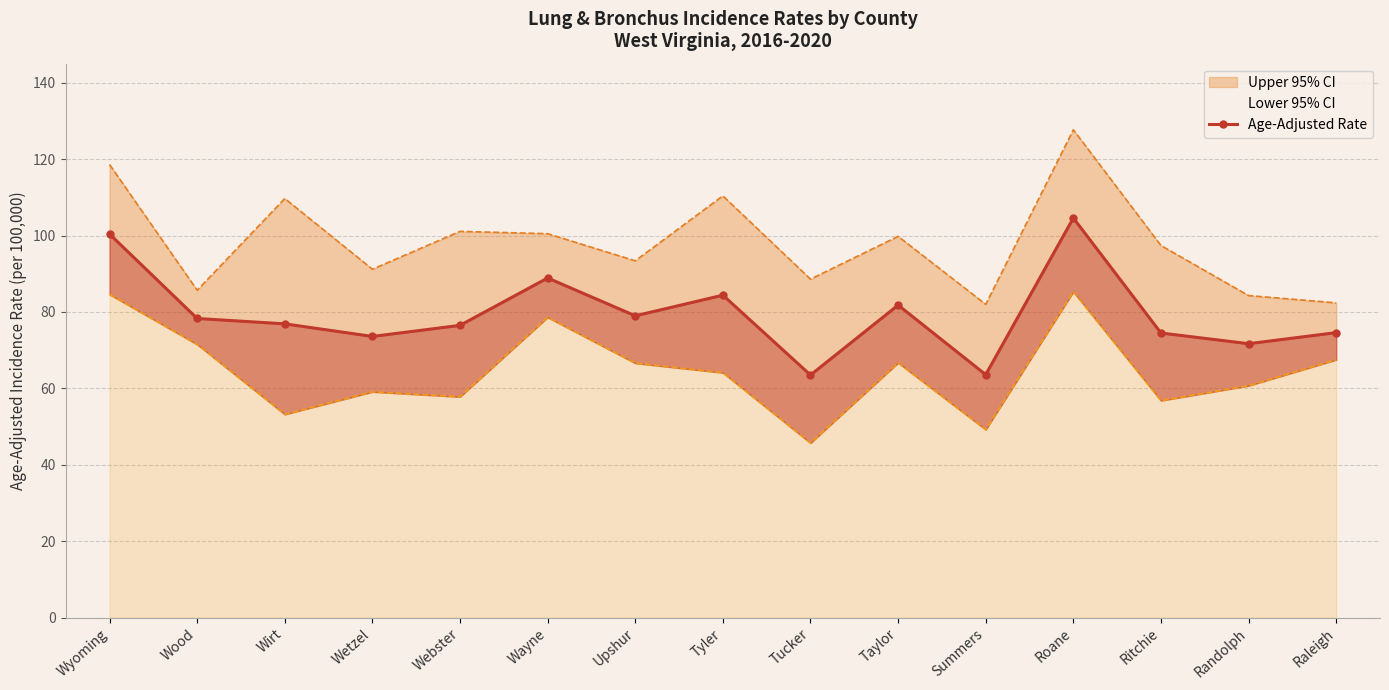

What is the difference between the maximum and minimum values in the Upper 95% CI series?

45.7